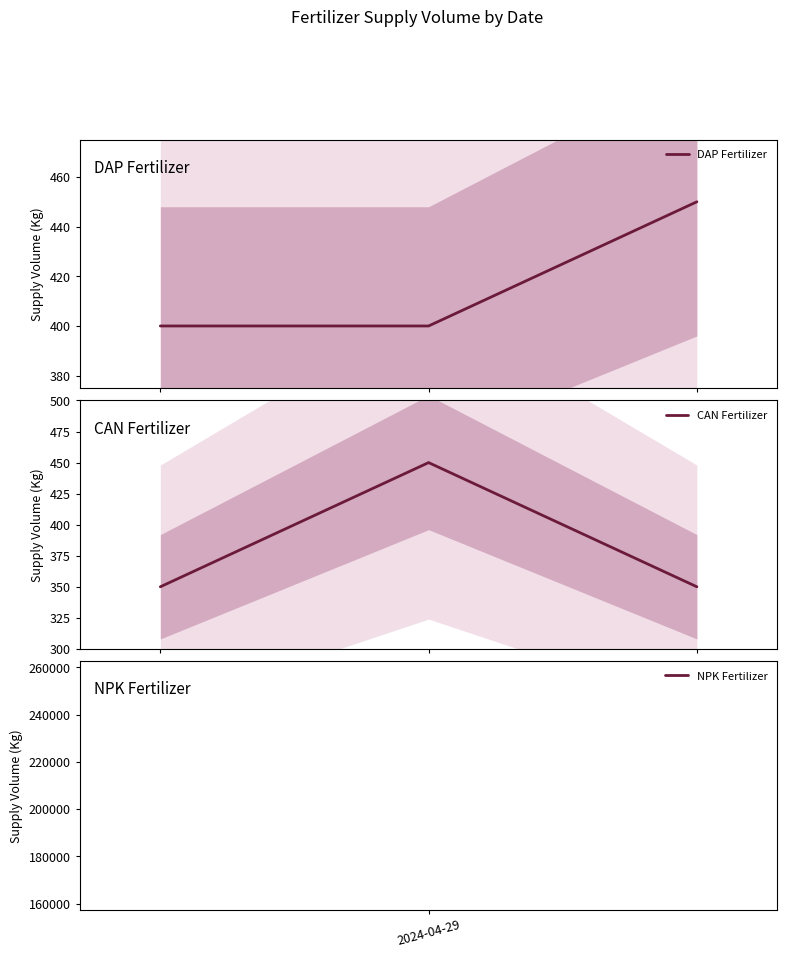

Reading left to right, extract all data points from this chart.

DAP Fertilizer: 400	400	450
CAN Fertilizer: 350	450	350